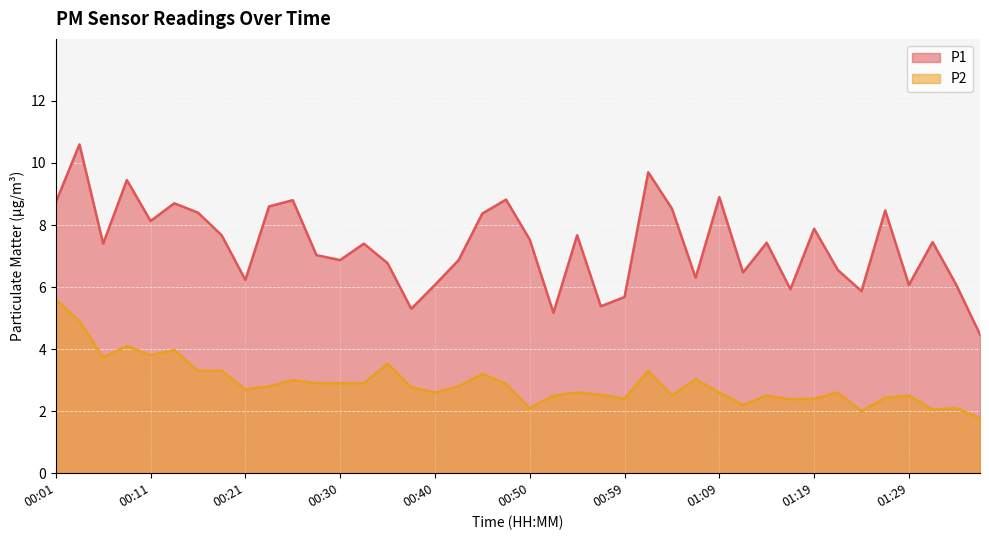

What is the label of the 24th point from the right?

00:40